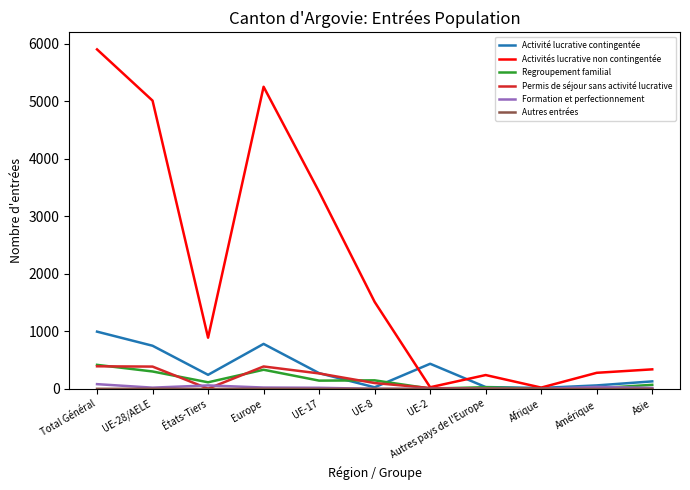

Between which two adjacent categories do Activité lucrative contingentée and Regroupement familial first intersect?

UE-17 and UE-8